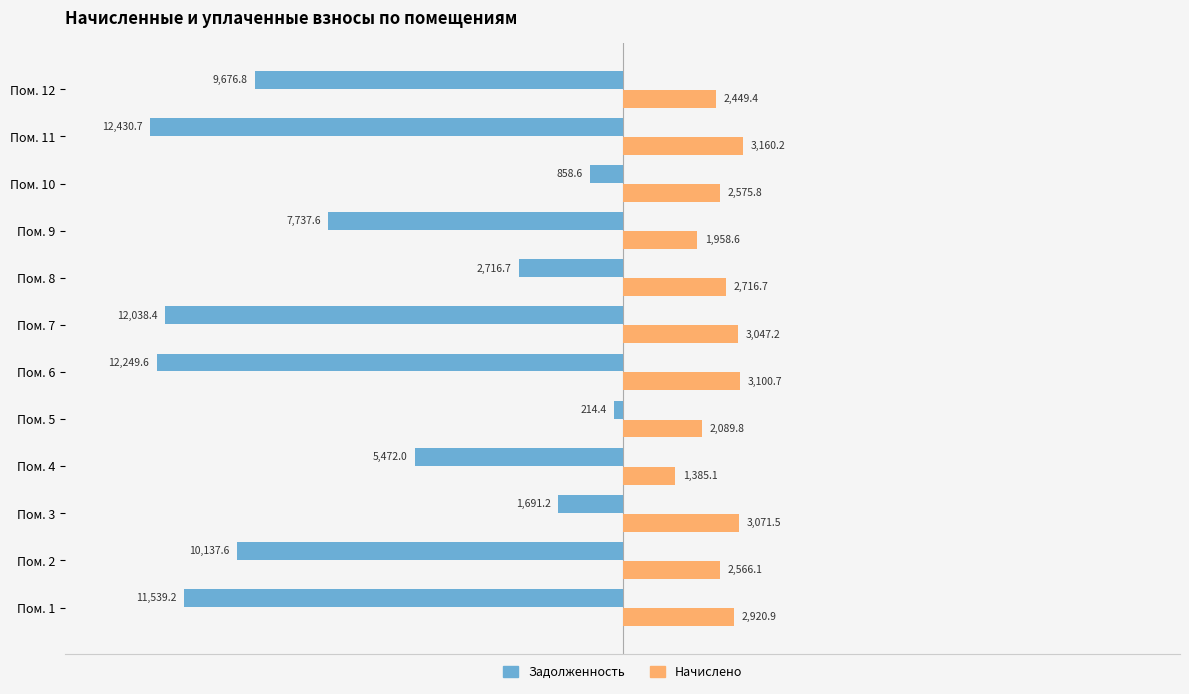

What is the greatest value displayed?

3160.2